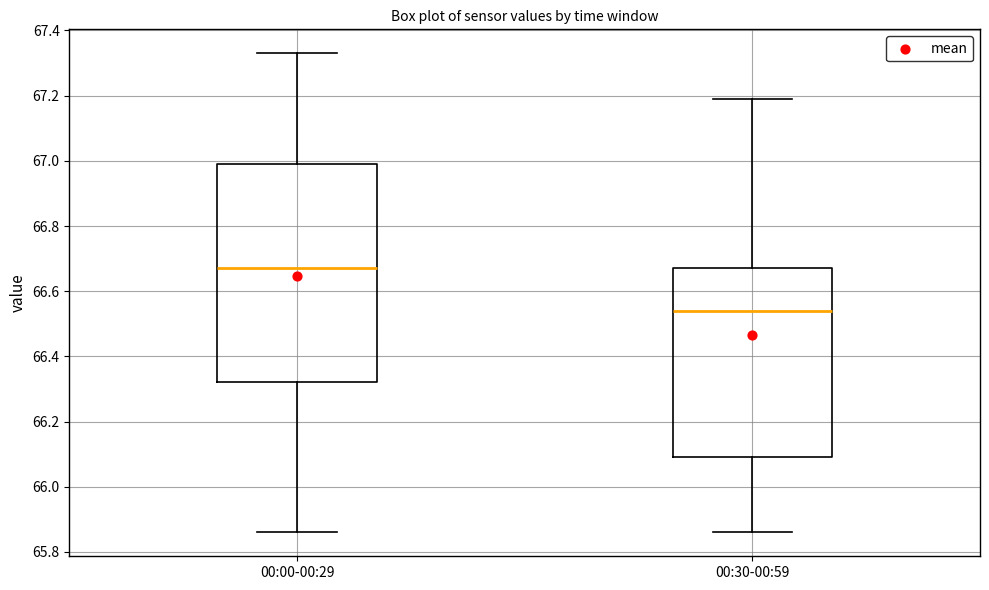

Which box has the highest median line?

00:00-00:29